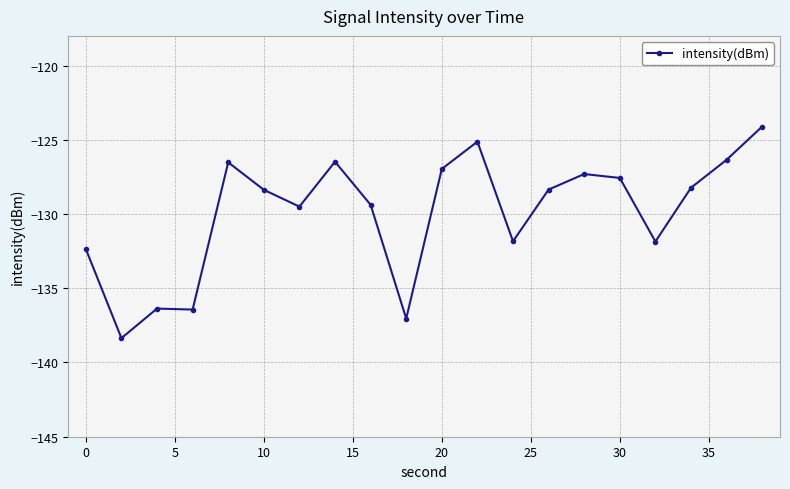

True or false: the data has more than 2 interior local peaks.

True